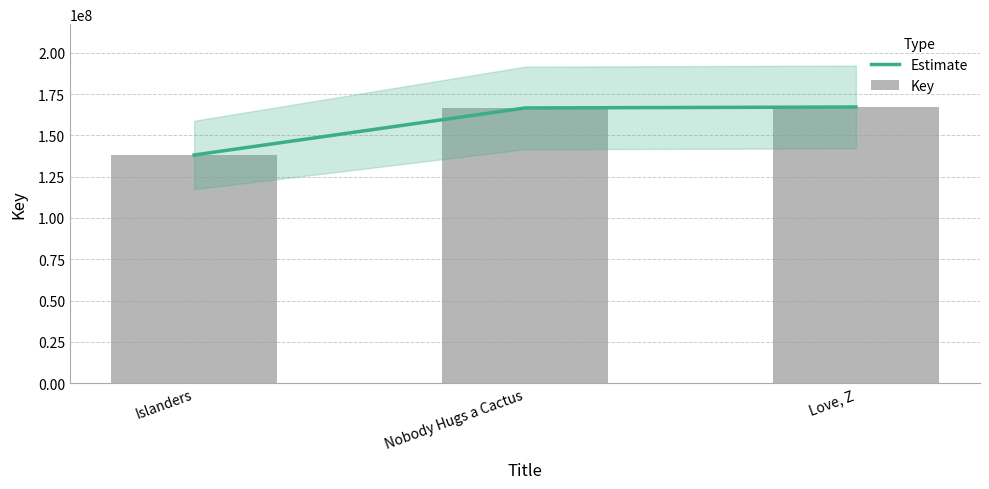

What is the maximum value for Key?

167135421